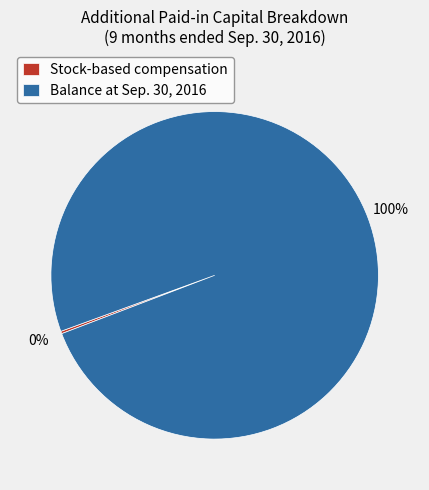

What is the largest slice in the pie chart?

Balance at Sep. 30, 2016